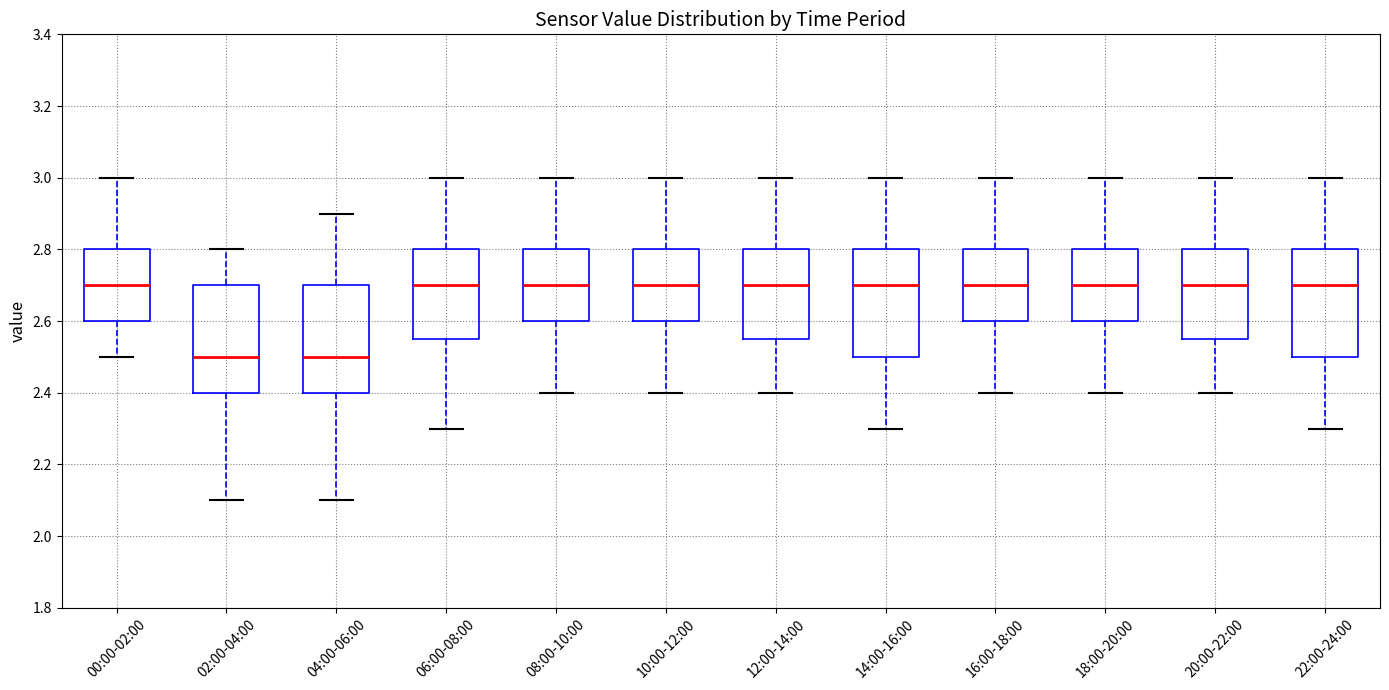

Reading left to right, read every box against the y-axis: the position of its median line, the range the box covers, and the ends of its whiskers. The values are not printed on the chart, so give them approximately, as read against the axis.

00:00-02:00: median 2.70, box 2.60 to 2.80, whiskers 2.50 to 3.00
02:00-04:00: median 2.50, box 2.40 to 2.70, whiskers 2.10 to 2.80
04:00-06:00: median 2.50, box 2.40 to 2.70, whiskers 2.10 to 2.90
06:00-08:00: median 2.70, box 2.56 to 2.80, whiskers 2.30 to 3.00
08:00-10:00: median 2.70, box 2.60 to 2.80, whiskers 2.40 to 3.00
10:00-12:00: median 2.70, box 2.60 to 2.80, whiskers 2.40 to 3.00
12:00-14:00: median 2.70, box 2.56 to 2.80, whiskers 2.40 to 3.00
14:00-16:00: median 2.70, box 2.50 to 2.80, whiskers 2.30 to 3.00
16:00-18:00: median 2.70, box 2.60 to 2.80, whiskers 2.40 to 3.00
18:00-20:00: median 2.70, box 2.60 to 2.80, whiskers 2.40 to 3.00
20:00-22:00: median 2.70, box 2.56 to 2.80, whiskers 2.40 to 3.00
22:00-24:00: median 2.70, box 2.50 to 2.80, whiskers 2.30 to 3.00